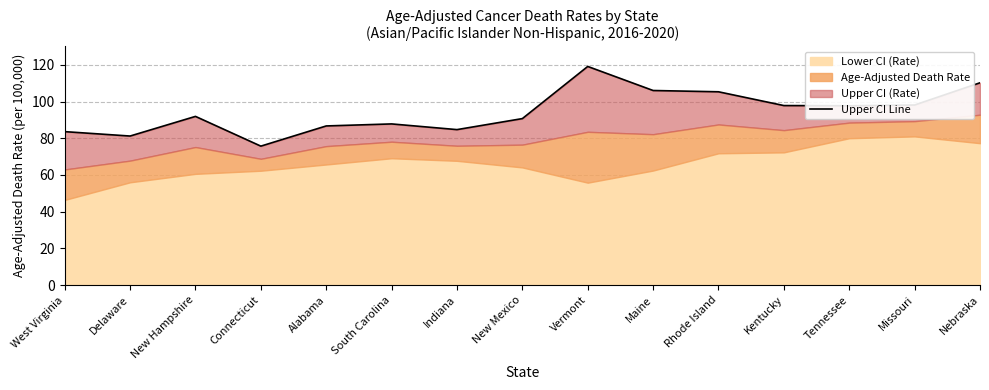

Reading left to right, transcribe all the data shown in this chart.

West Virginia=83.6	Delaware=81.2	New Hampshire=91.9	Connecticut=75.7	Alabama=86.7	South Carolina=87.8	Indiana=84.7	New Mexico=90.7	Vermont=119.1	Maine=106.0	Rhode Island=105.3	Kentucky=97.8	Tennessee=97.7	Missouri=98.1	Nebraska=110.2